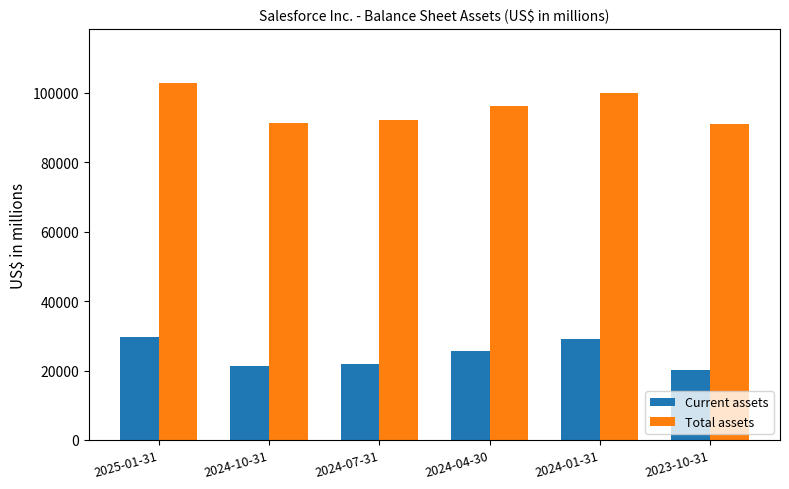

Is the value of Total assets at 2025-01-31 greater than the value of Current assets at 2024-10-31?

Yes